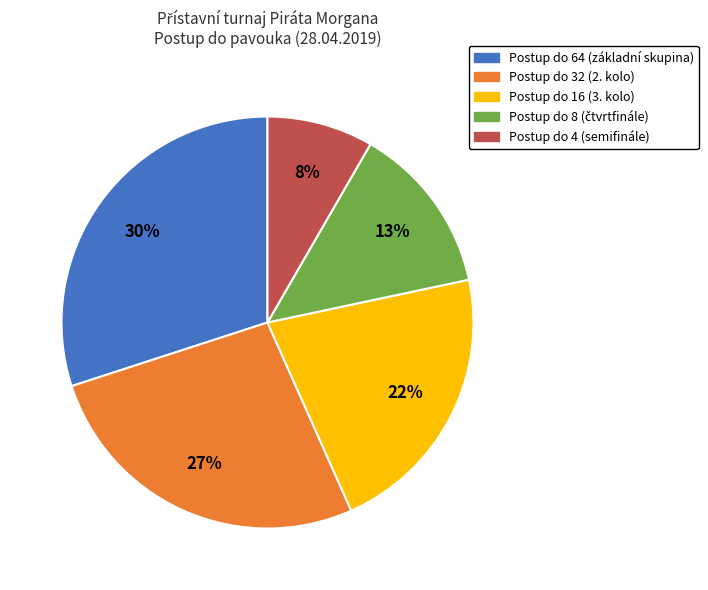

To the nearest percent, what percentage of the pie is Postup do 64 (základní skupina)?

30%